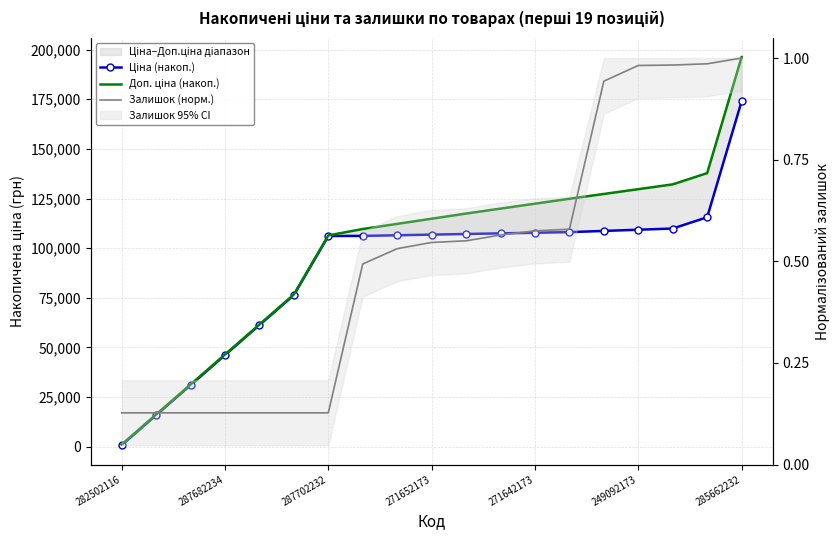

How many series are shown in this chart?

3